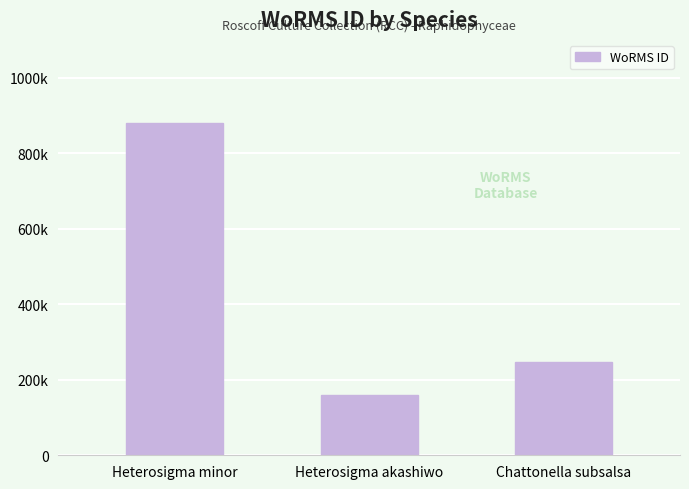

Which category has the lowest value across all series?

Heterosigma akashiwo